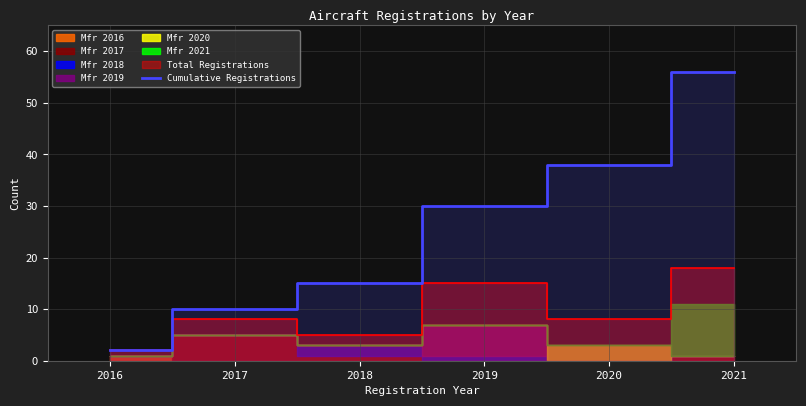

What is the change in value from 2016 to 2019?

+28